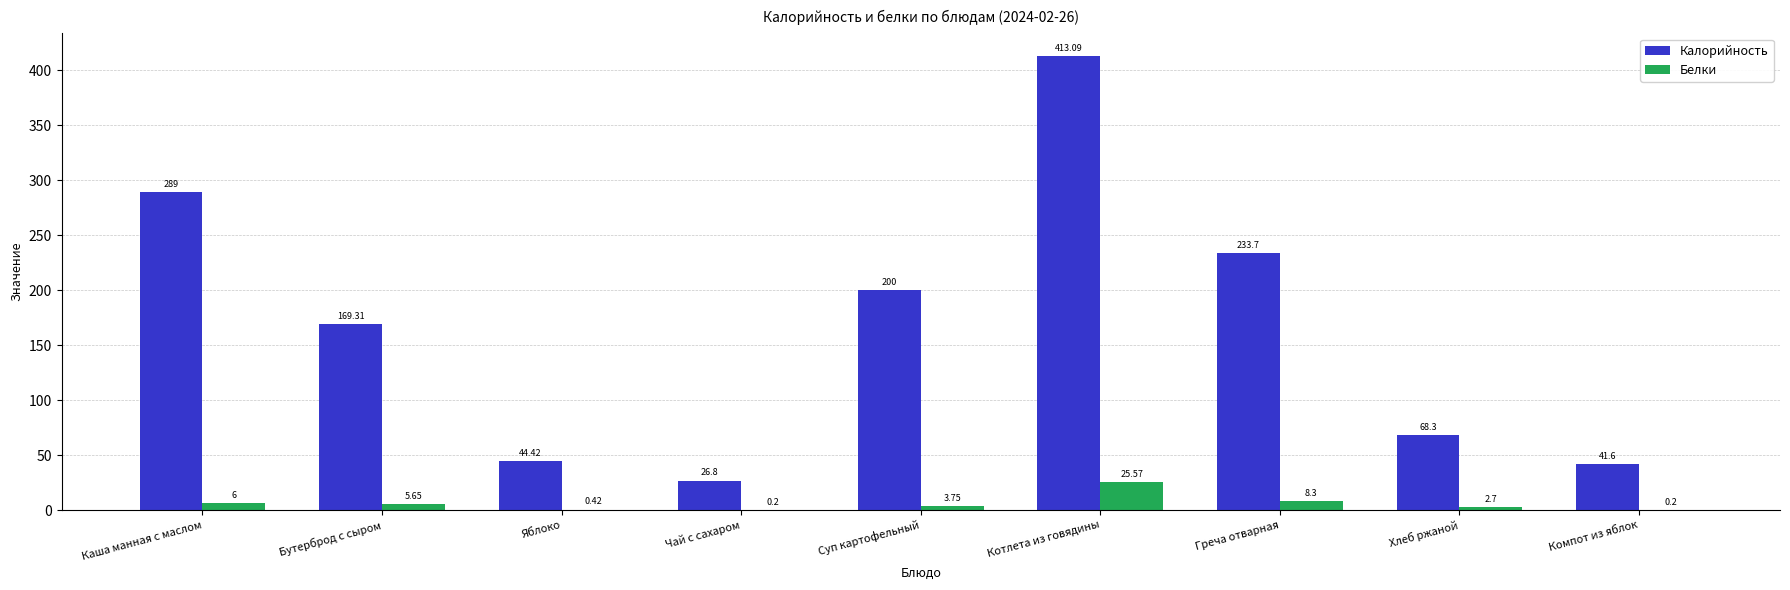

What is the average value of the Калорийность series?

165.1